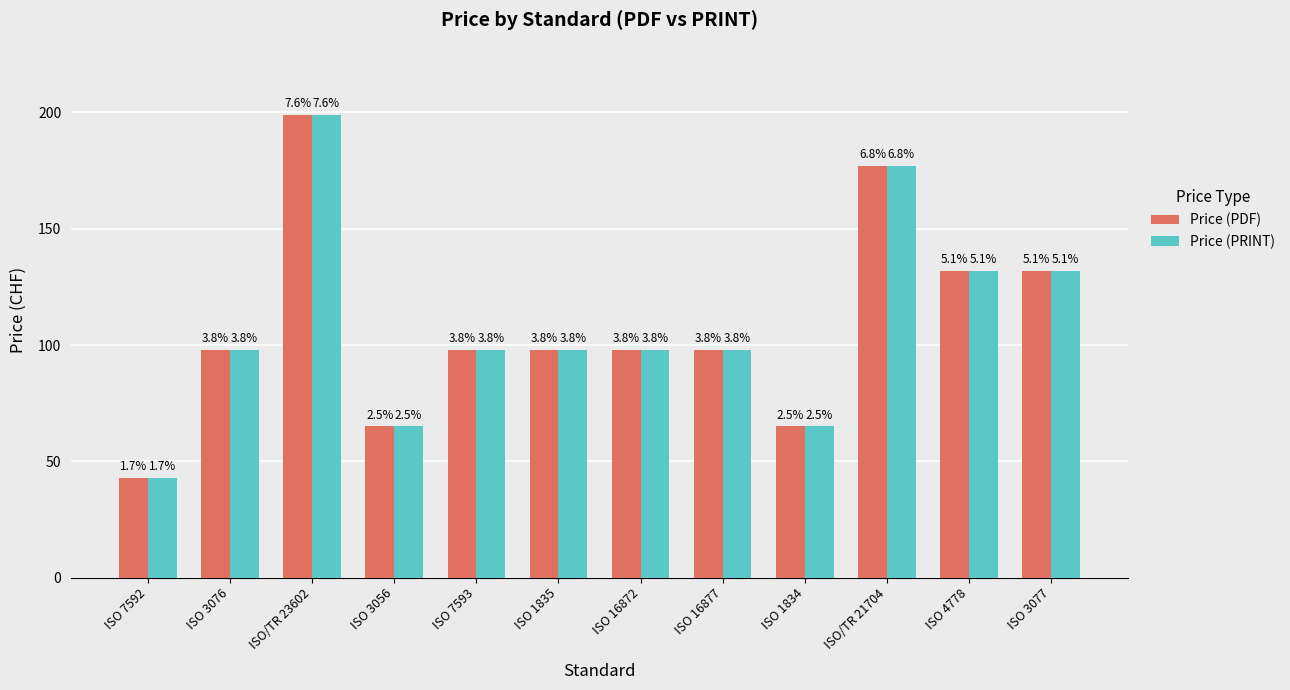

Which series has the largest total across all categories?

Price (PDF)